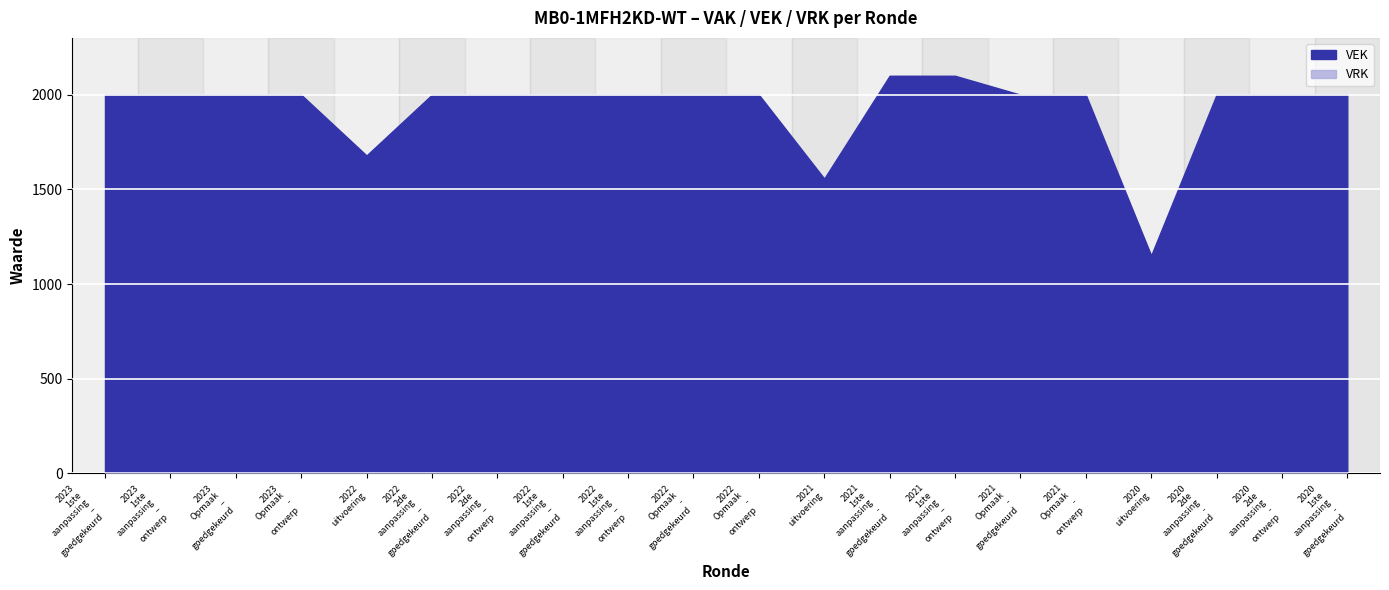

What is the spread (max minus min) of values at 2022 Opmaak - ontwerp?

2000